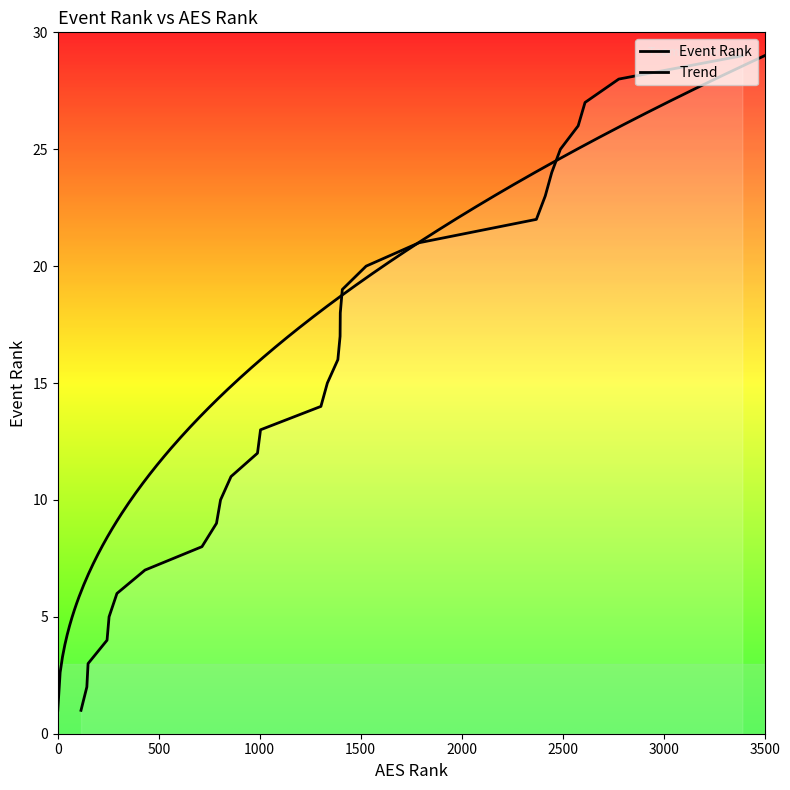

True or false: the data shows 23 at 2414.

True